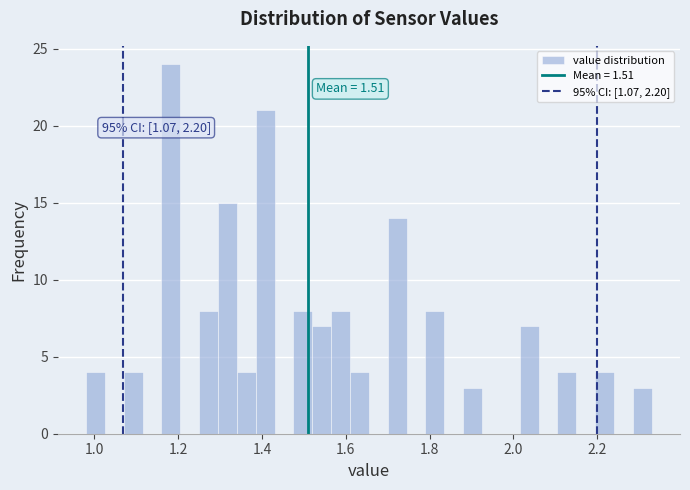

Around what value on the x-axis is the tallest bar? Give the approximate position of its centre, as read against the axis.

1.18